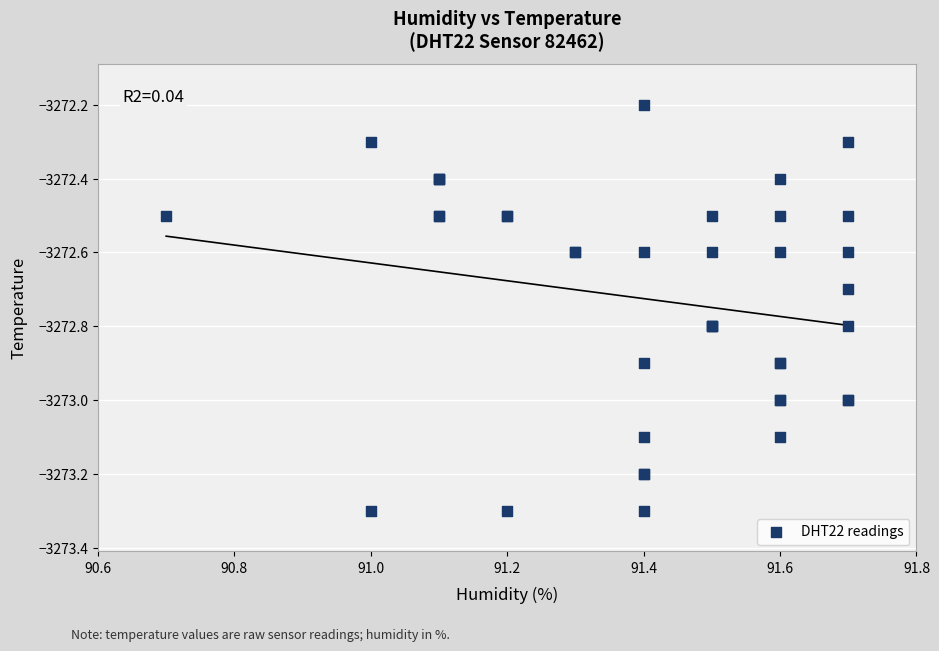

What Y value in the scatter plot is closest to -3272?

-3272.2